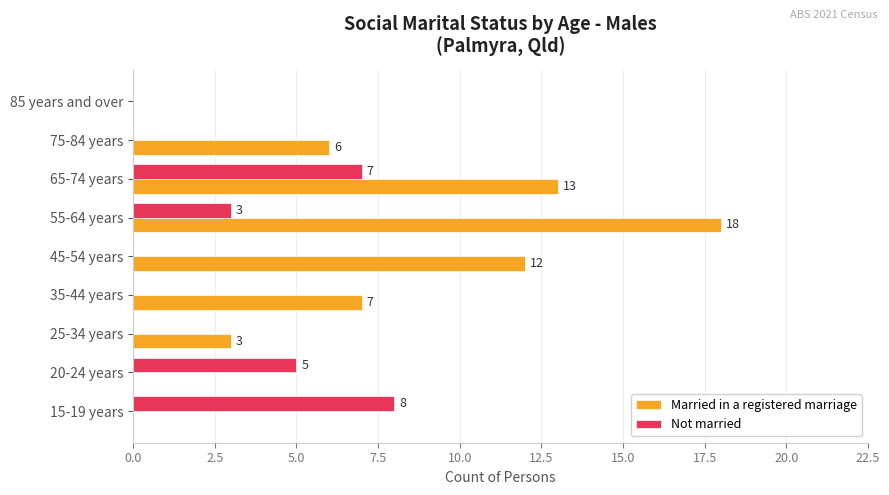

Is the value of Not married at 25-34 years greater than the value of Married in a registered marriage at 65-74 years?

No